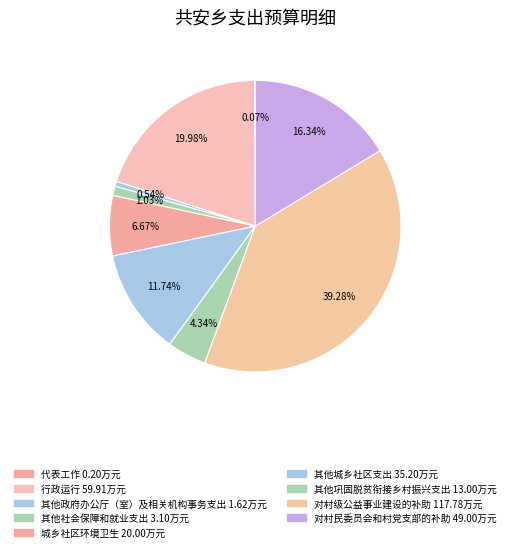

Approximately how many times larger is the value at 行政运行 compared to 对村级公益事业建设的补助?

0.5